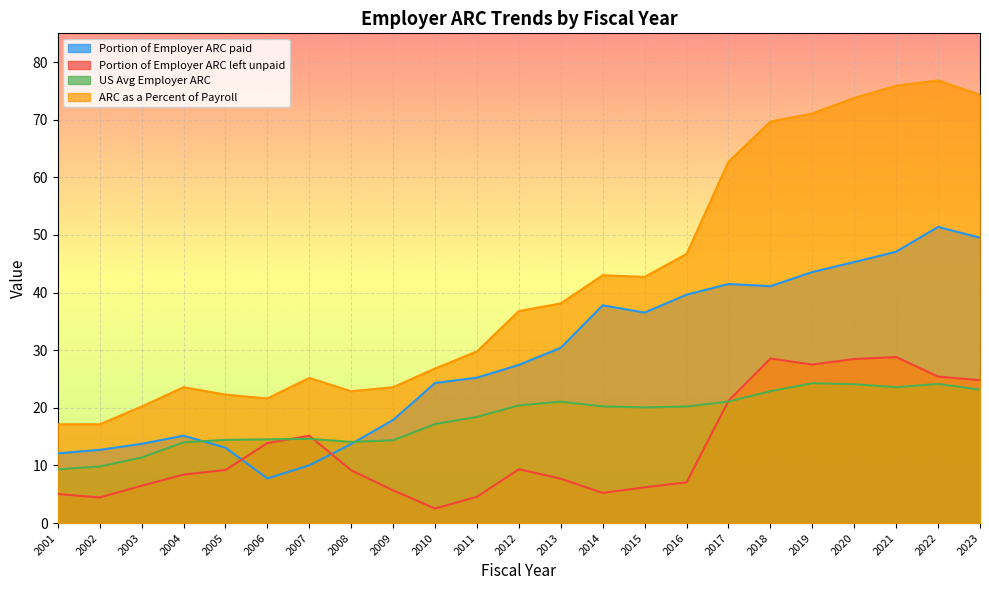

What are all the series names shown in the legend?

Portion of Employer ARC paid, Portion of Employer ARC left unpaid, US Avg Employer ARC, ARC as a Percent of Payroll